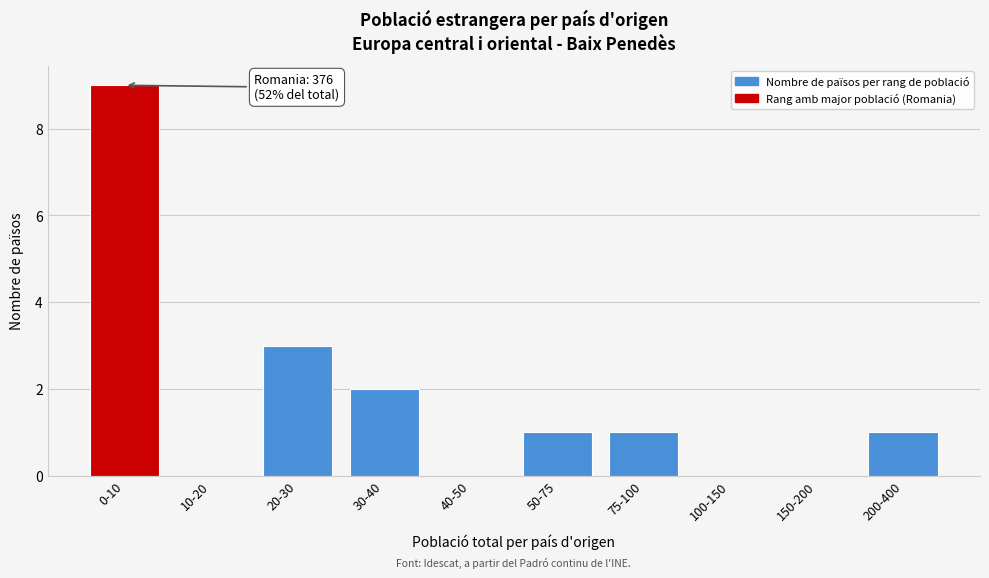

Reading left to right, what are all the values shown in this chart?

0-10=9	10-20=0	20-30=3	30-40=2	40-50=0	50-75=1	75-100=1	100-150=0	150-200=0	200-400=1